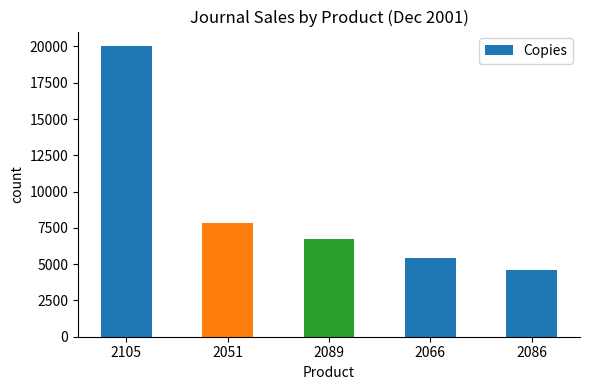

What value does the data have at 2051?

7867